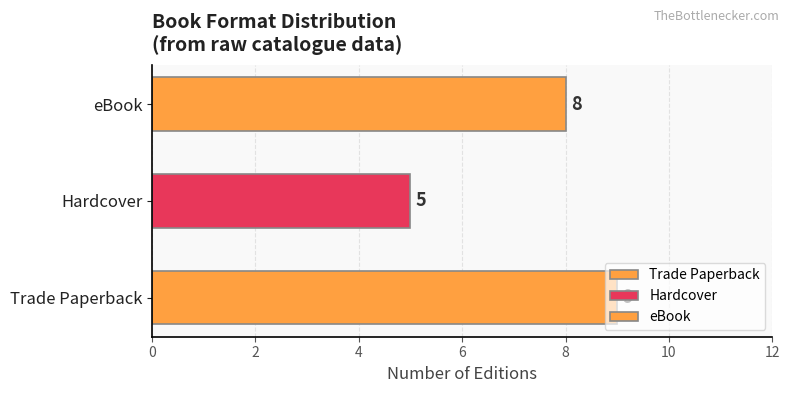

What is the maximum value for eBook?

8